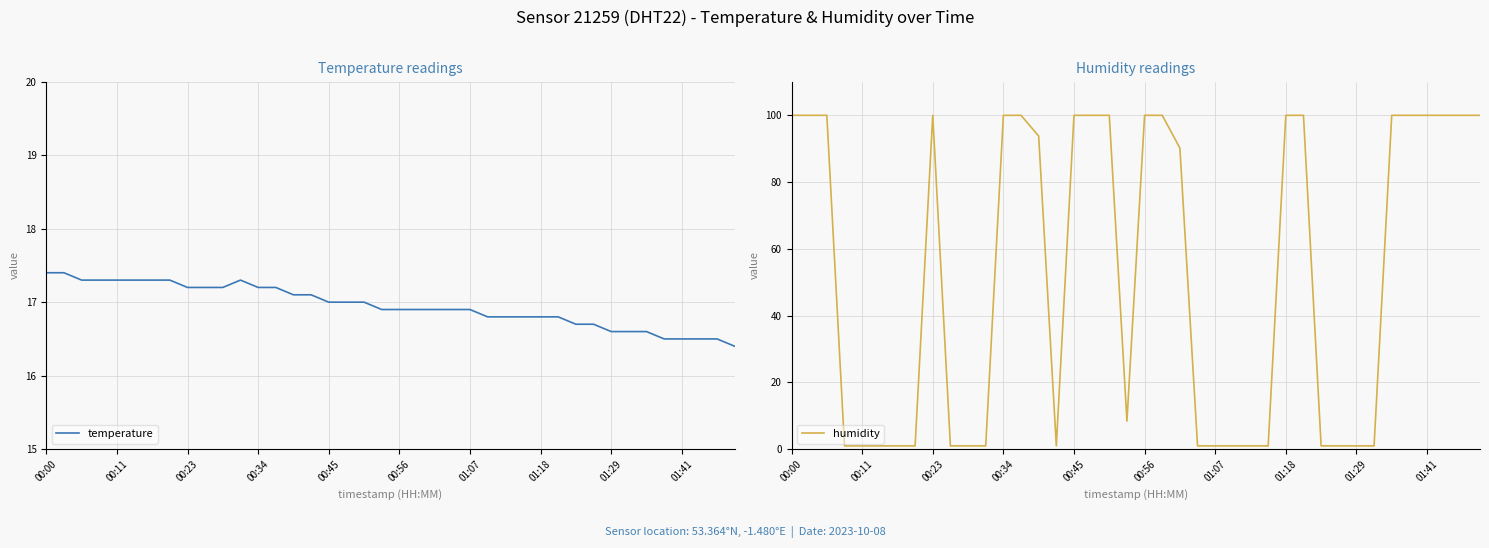

What is the maximum value for temperature?

17.4